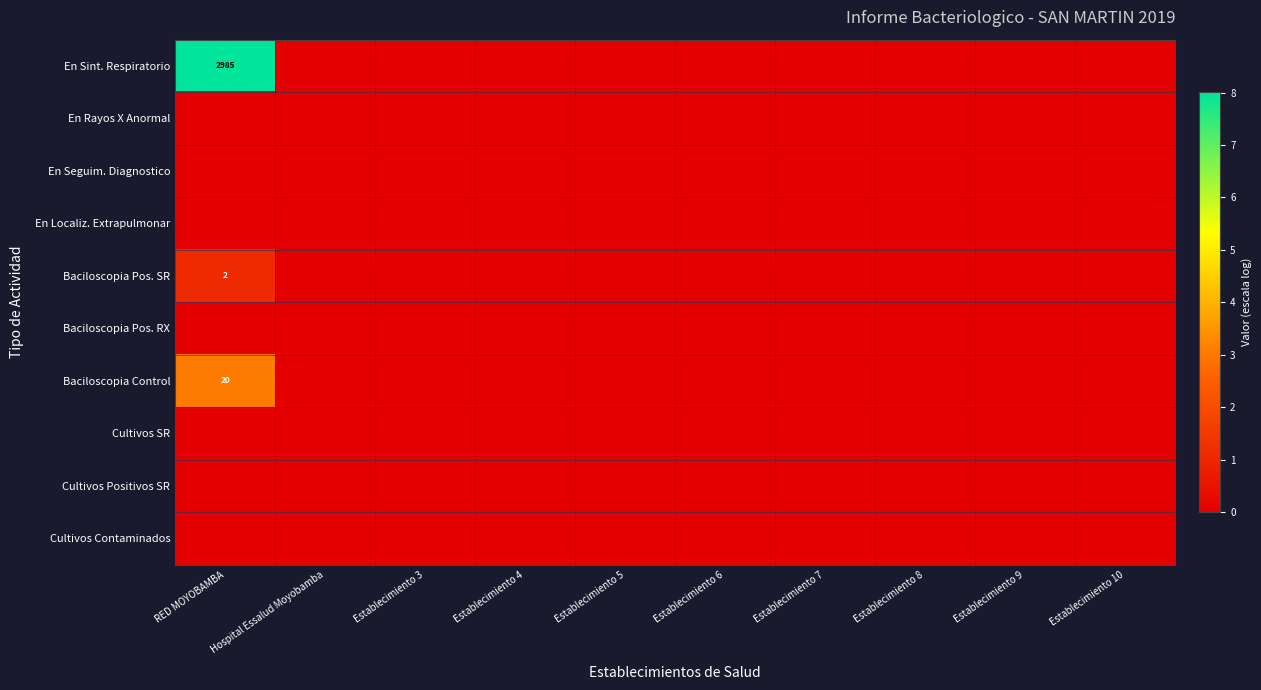

What is the total value across all series at RED MOYOBAMBA?

12.1